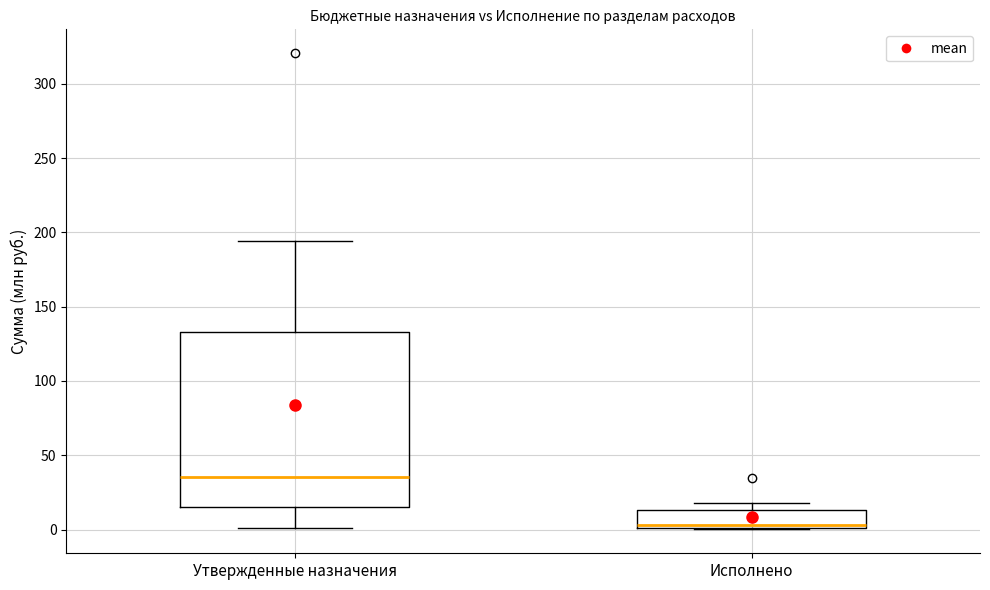

Reading left to right, read every box against the y-axis: the position of its median line, the range the box covers, and the ends of its whiskers. The values are not printed on the chart, so give them approximately, as read against the axis.

Утвержденные назначения: median 35, box 15 to 135, whiskers 0 to 195
Исполнено: median 5, box 0 to 15, whiskers 0 to 20